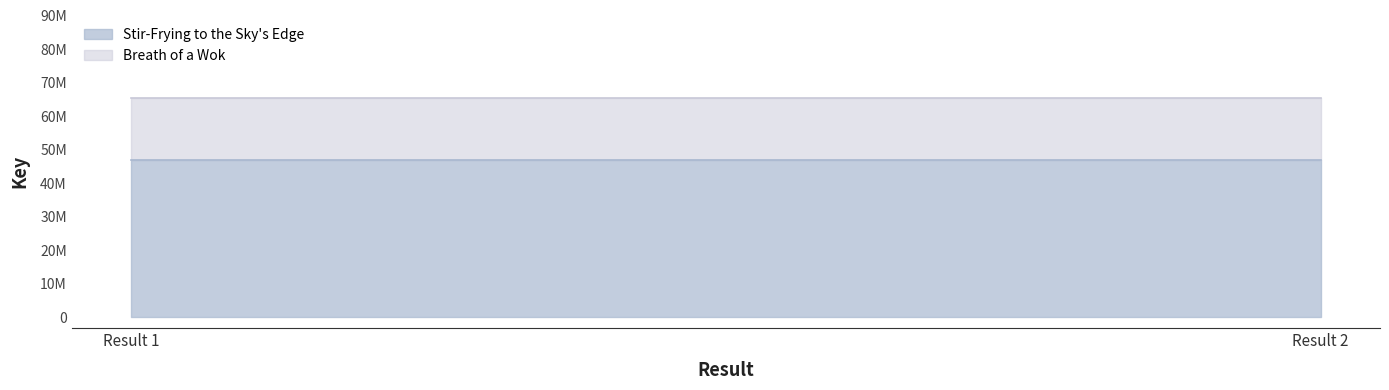

Read the Breath of a Wok value at Result 1.

18595831